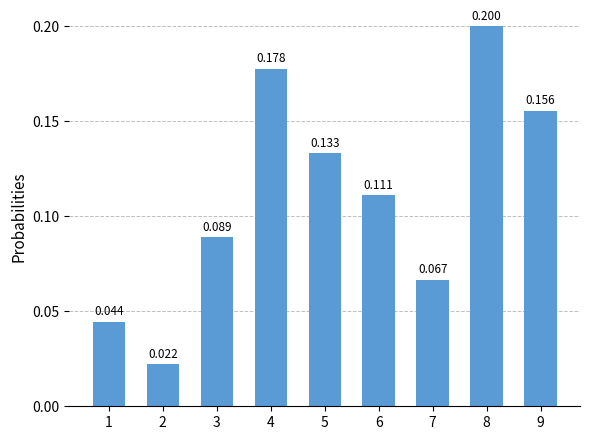

Read the value at 4.

0.2